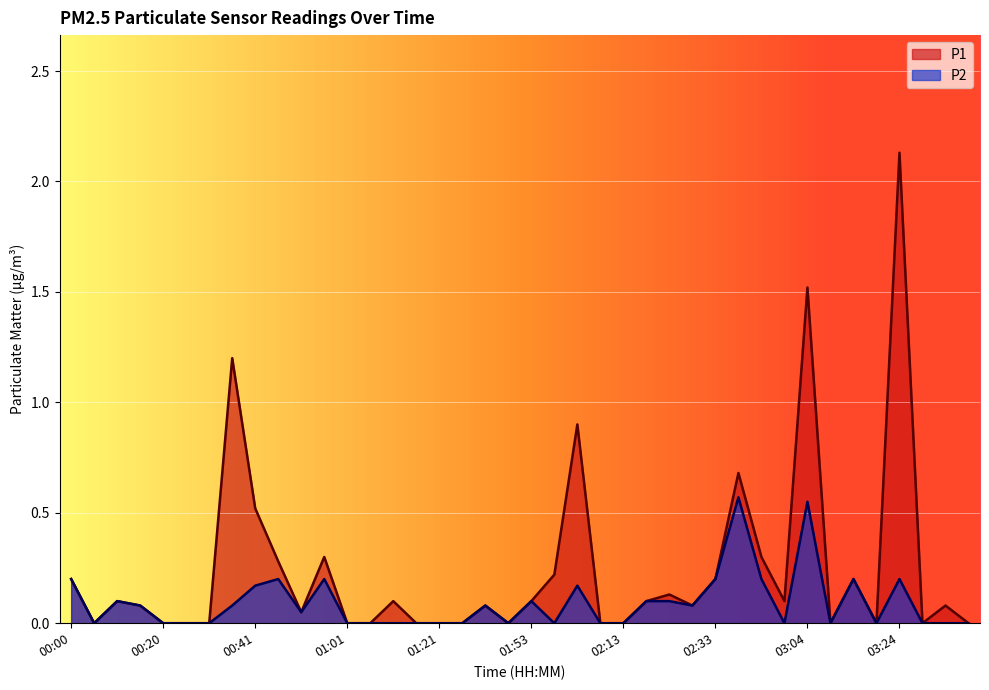

List the series in order of their overall mean, lowest first.

P2, P1